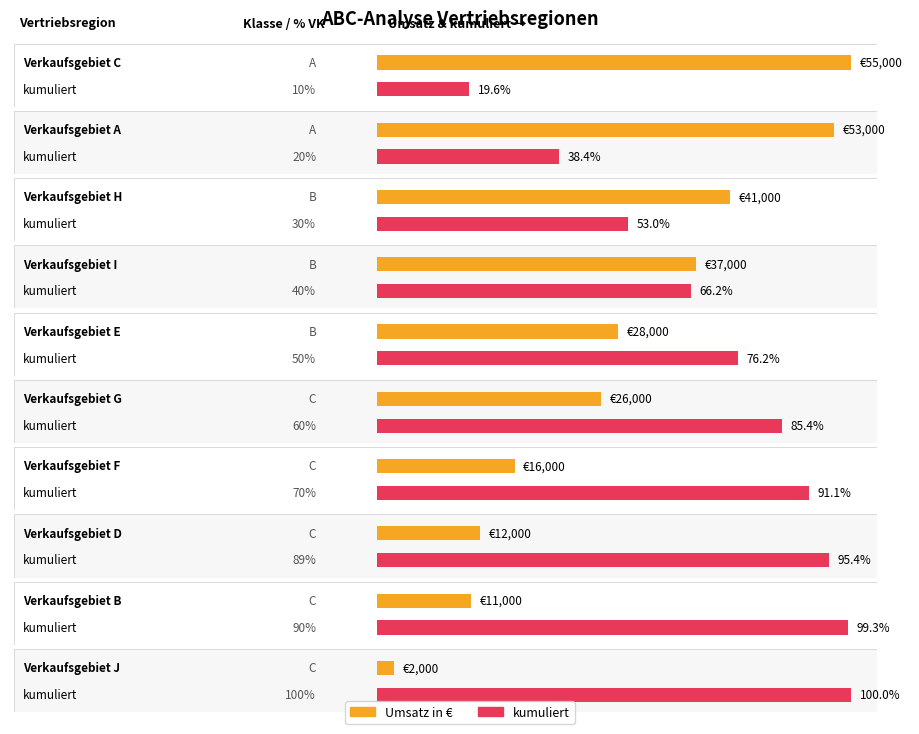

What is the highest value of the kumuliert series?

1.0